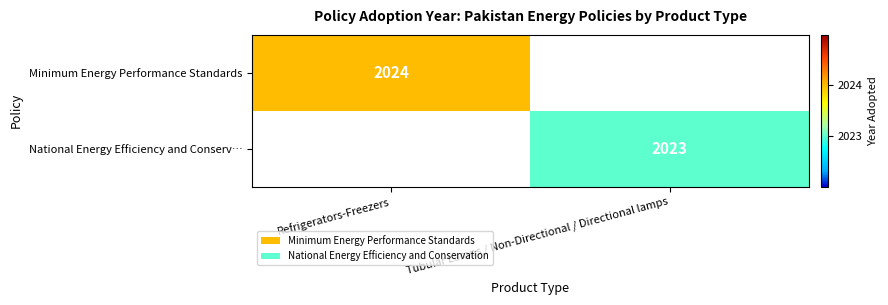

What is the smallest value displayed?

2023.0